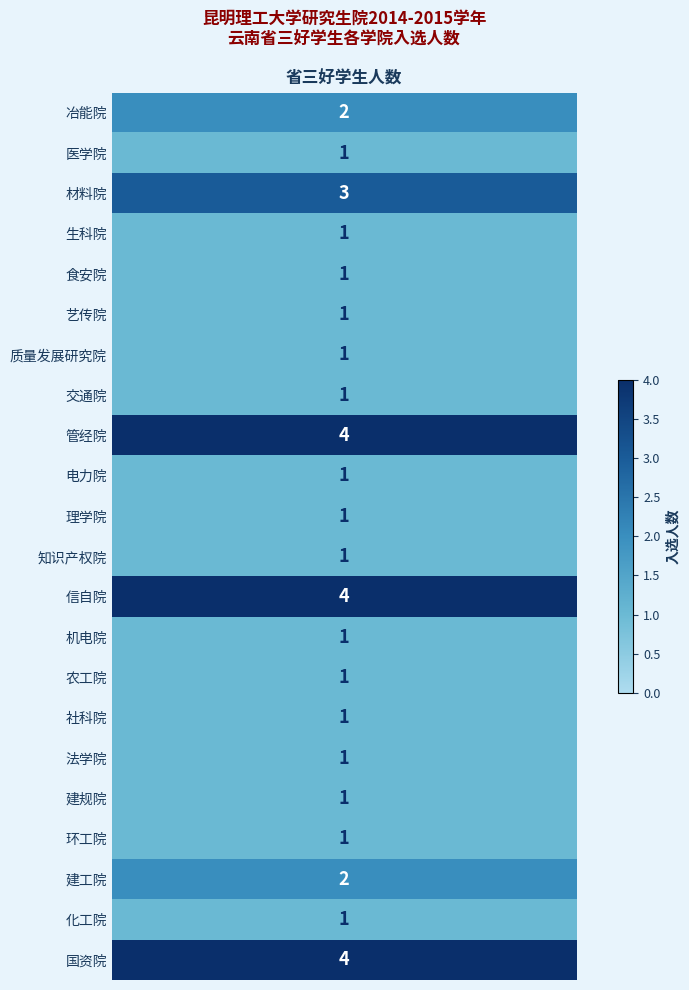

Which series has the largest total across all categories?

管经院